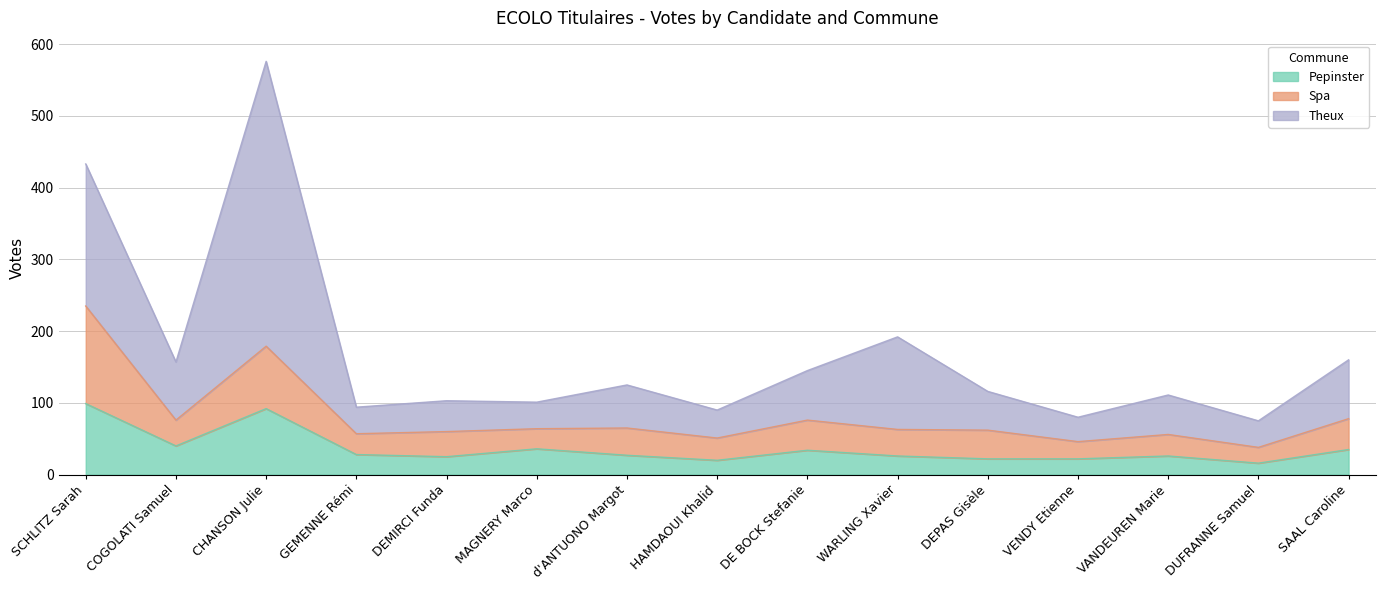

What is the total value across all series at DUFRANNE Samuel?

75